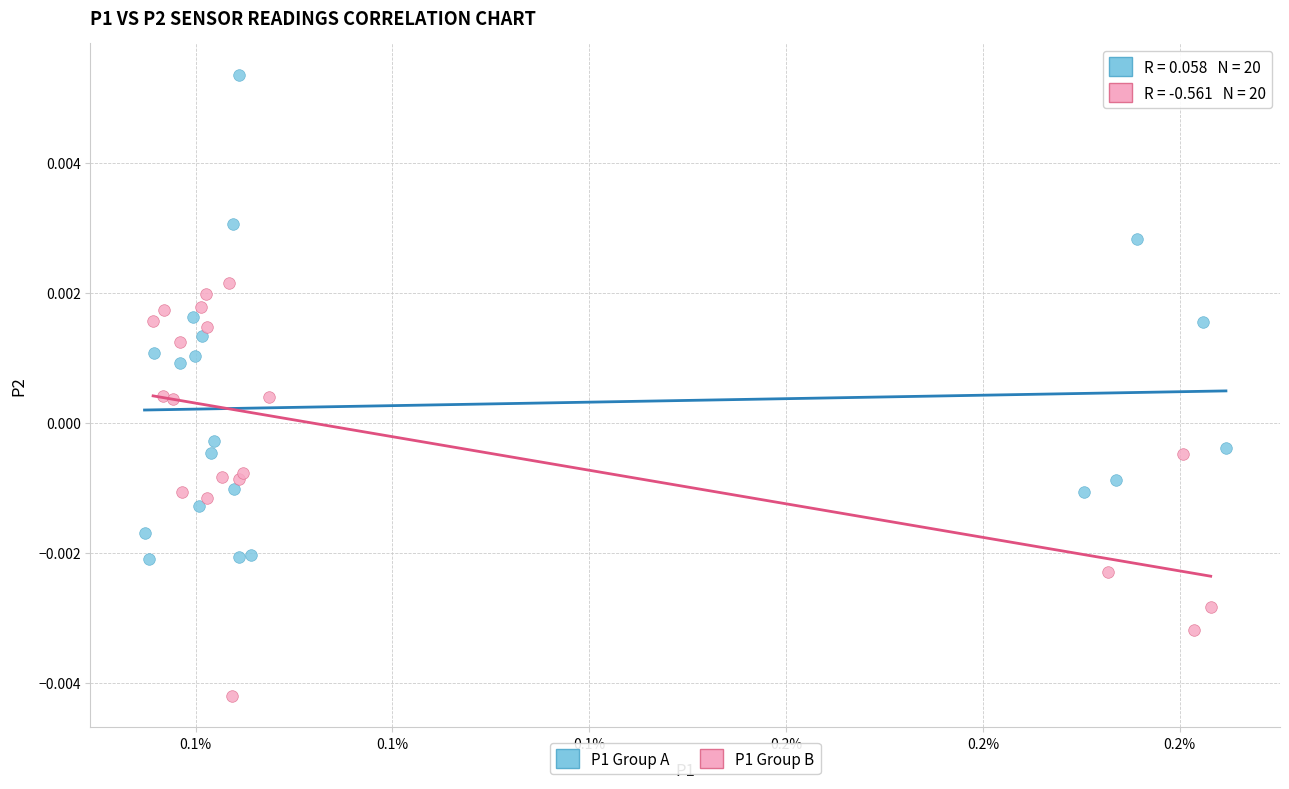

Which series reaches the maximum Y coordinate?

P1 Group A